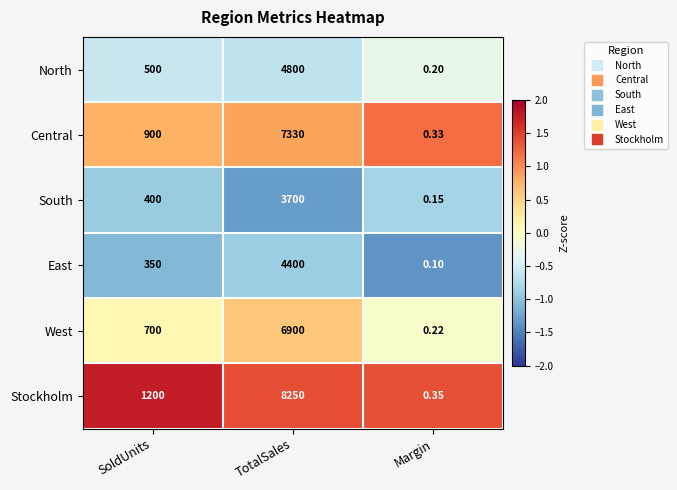

How many series are shown in this chart?

6